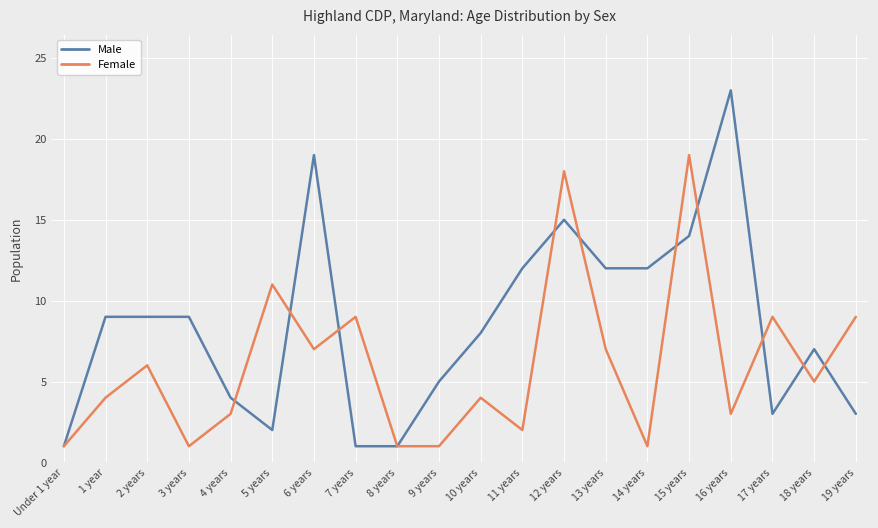

Rank the series by their maximum value, from lowest to highest.

Female, Male